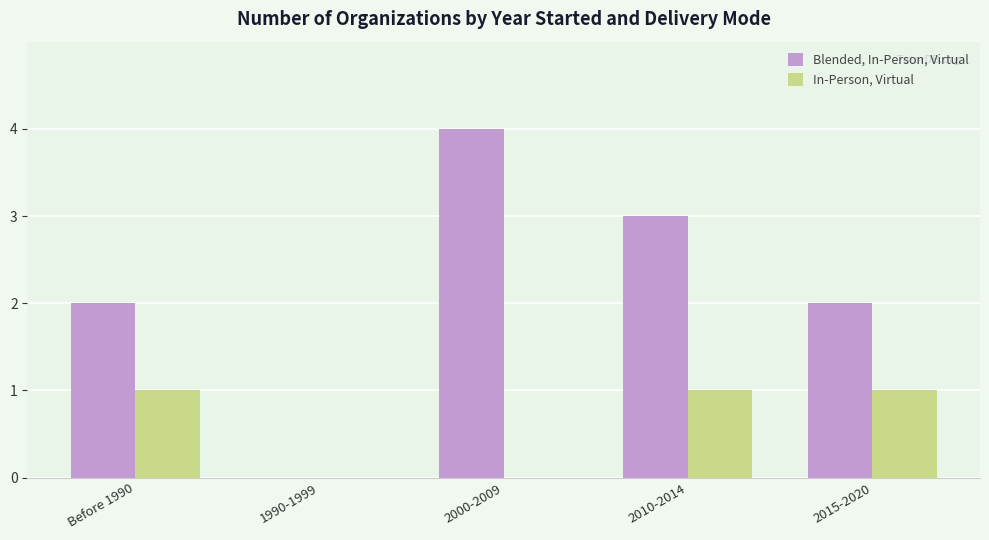

The value of Blended, In-Person, Virtual at 2010-2014 is 5. True or false?

False